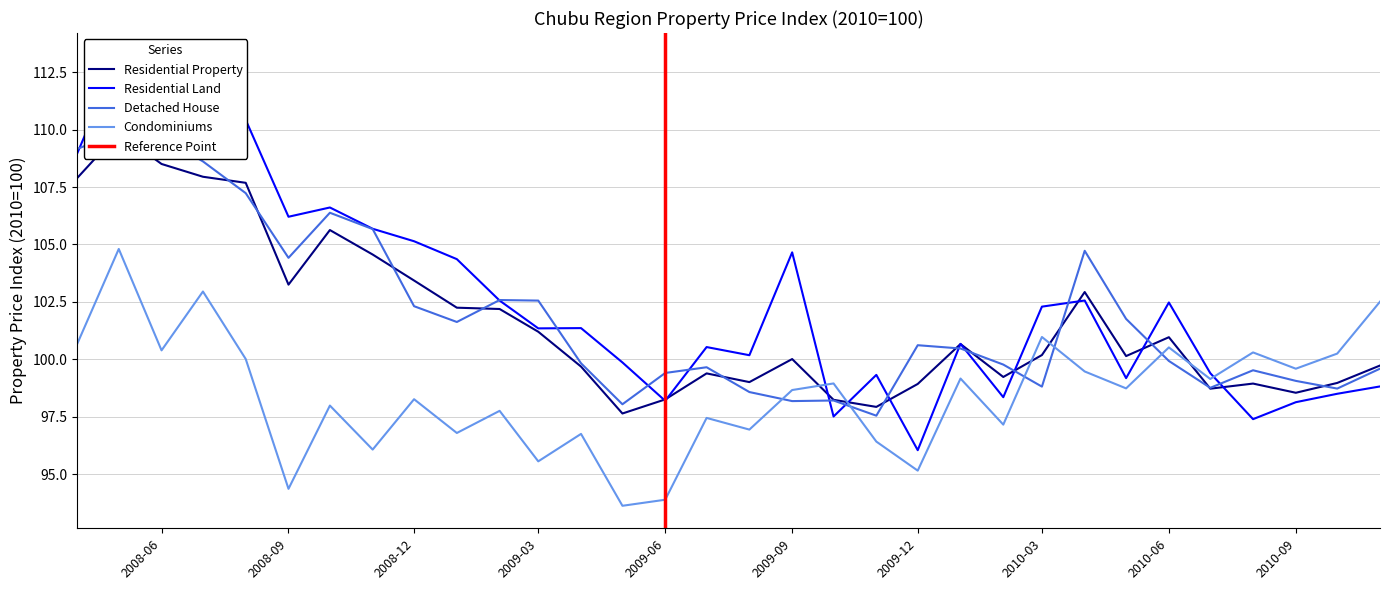

True or false: Condominiums has a value of 63.2 at 2009-12.

False